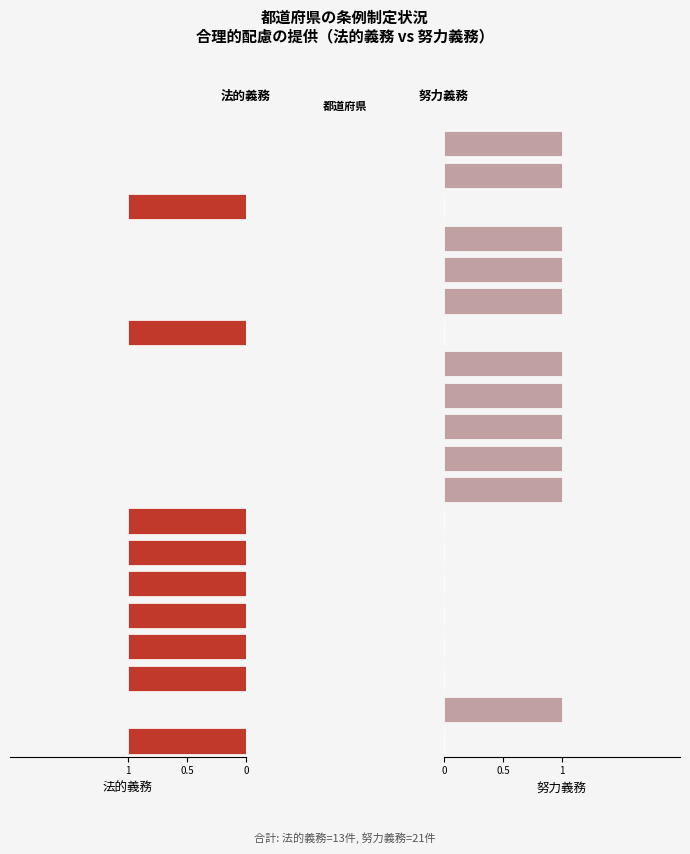

Which has a higher value, 19 or 14?

19